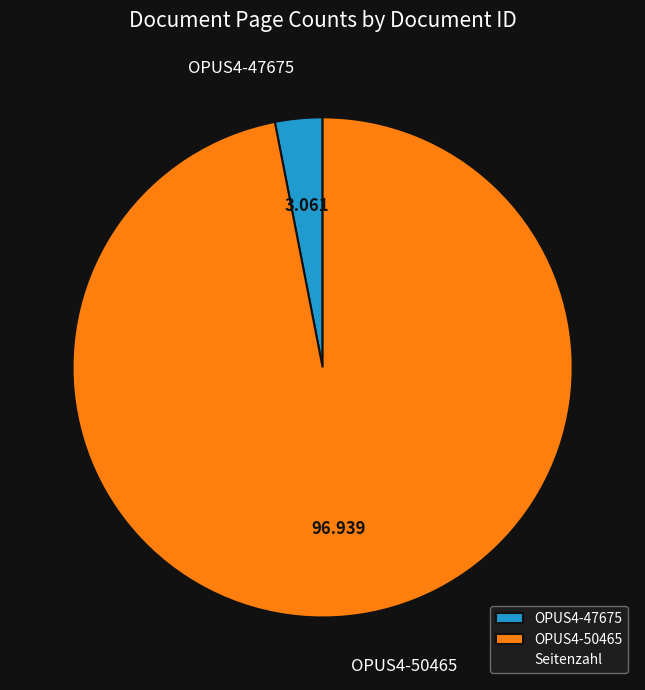

Is there a majority slice in this chart?

Yes